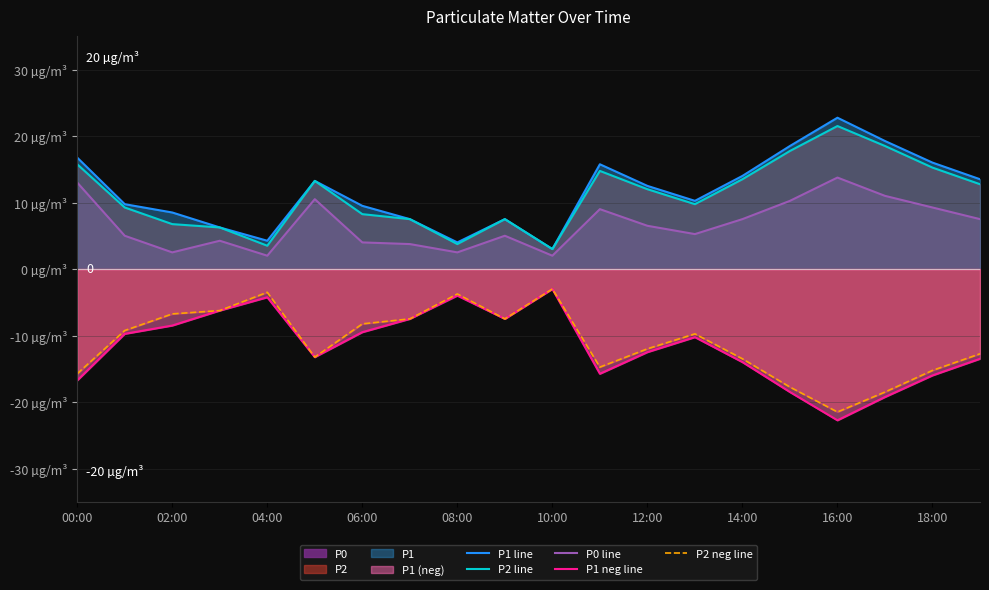

Which label corresponds to the smallest value in the chart?

16:00